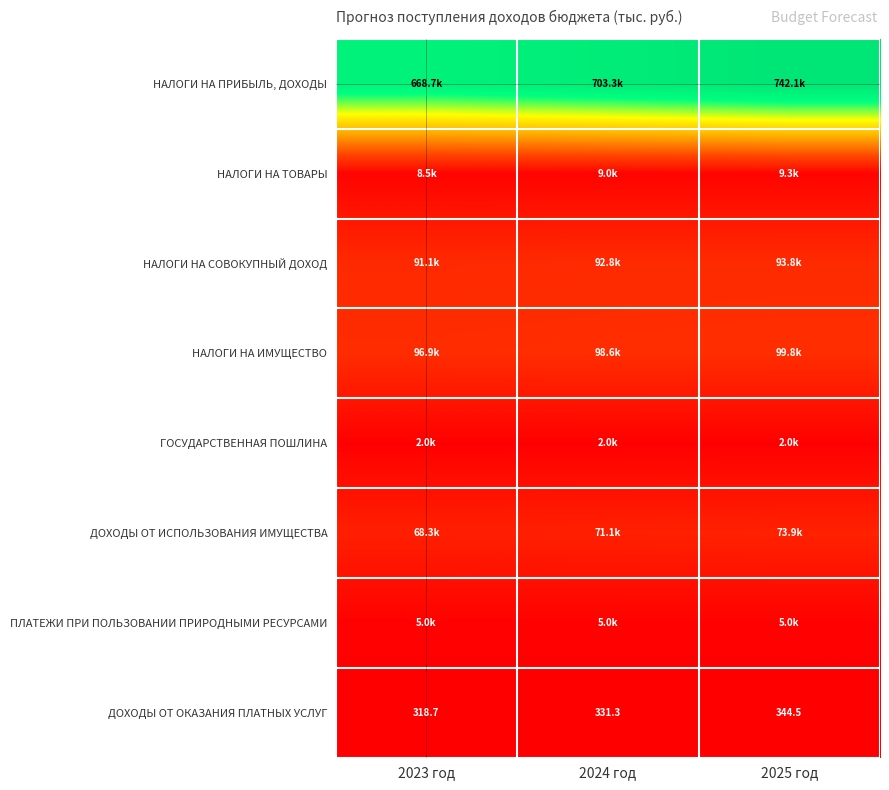

The ДОХОДЫ ОТ ОКАЗАНИЯ ПЛАТНЫХ УСЛУГ series shows 202.9 at 2024 год. True or false?

False